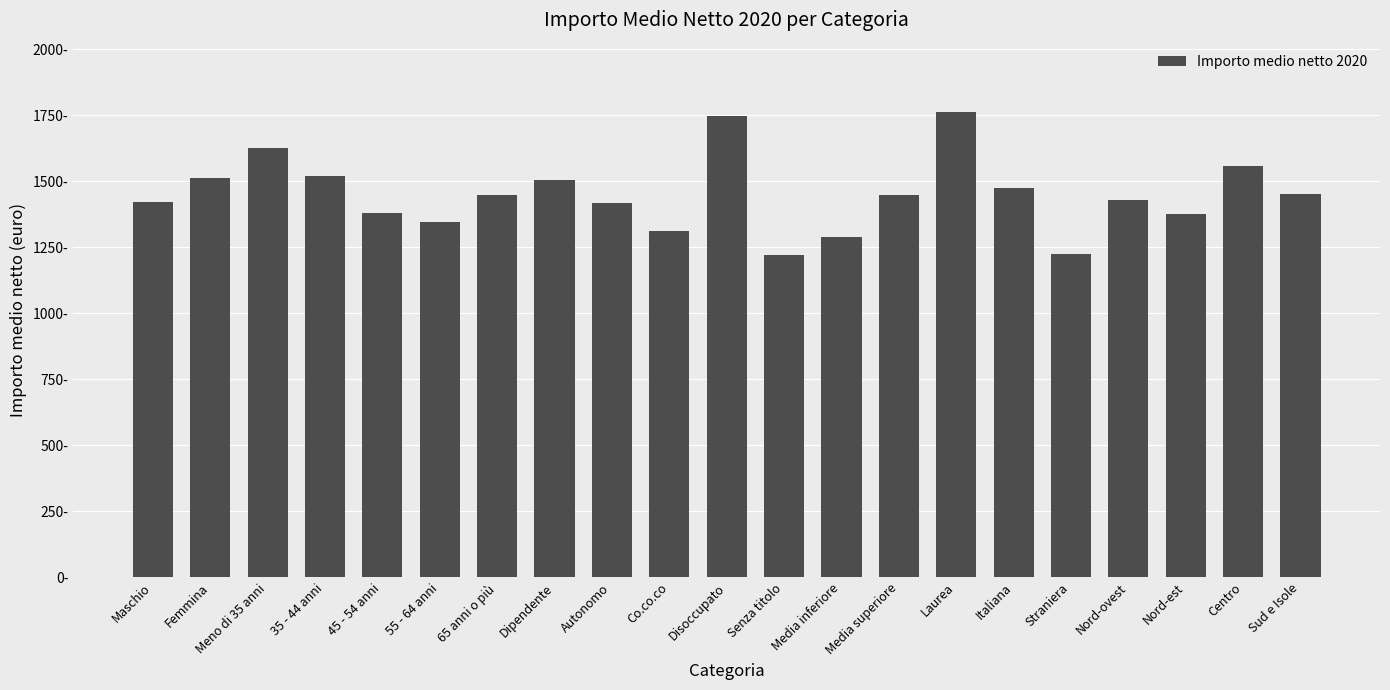

At which label is the value closest to 1490?

Dipendente